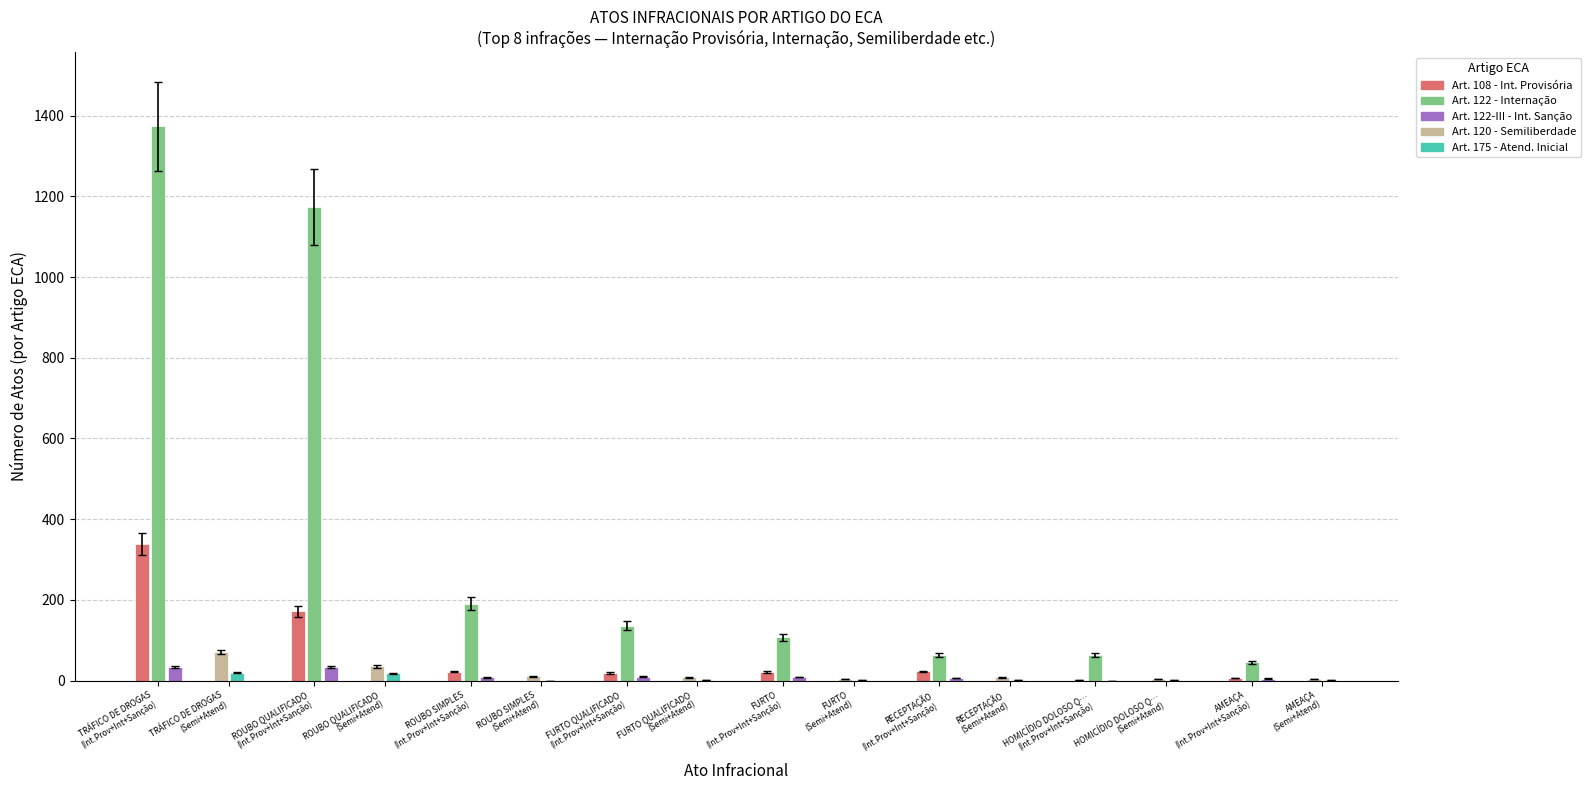

The Art. 122-III - Int. Sanção series shows 0 at HOMICÍDIO DOLOSO. True or false?

True